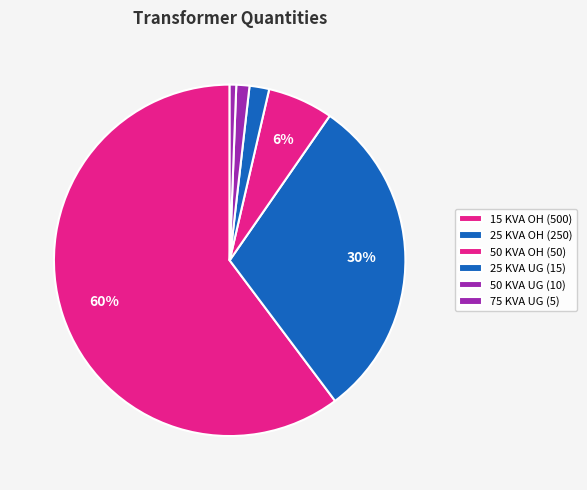

How many segments does this pie chart have?

6